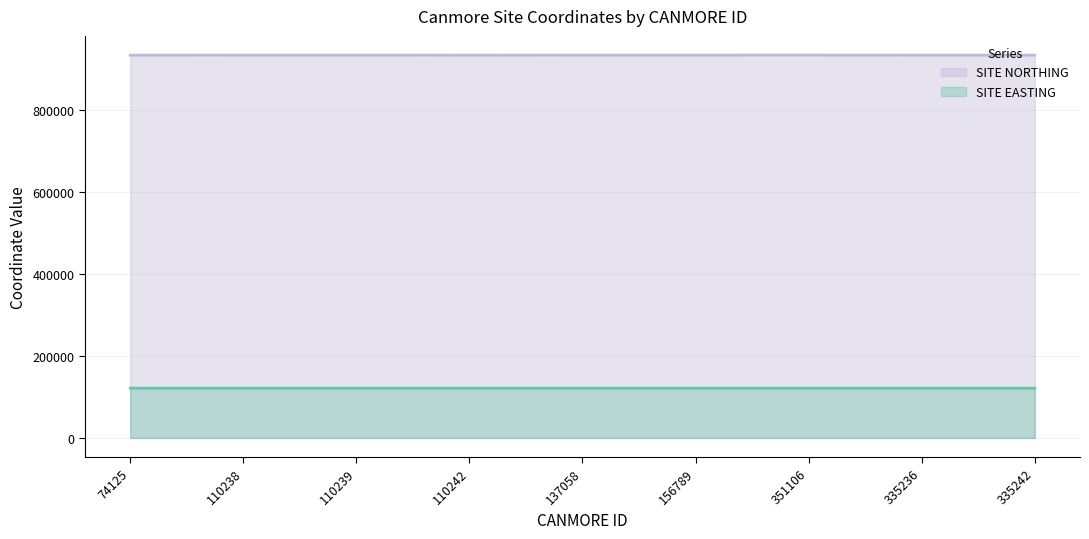

Which series has the largest range (max minus min)?

SITE NORTHING